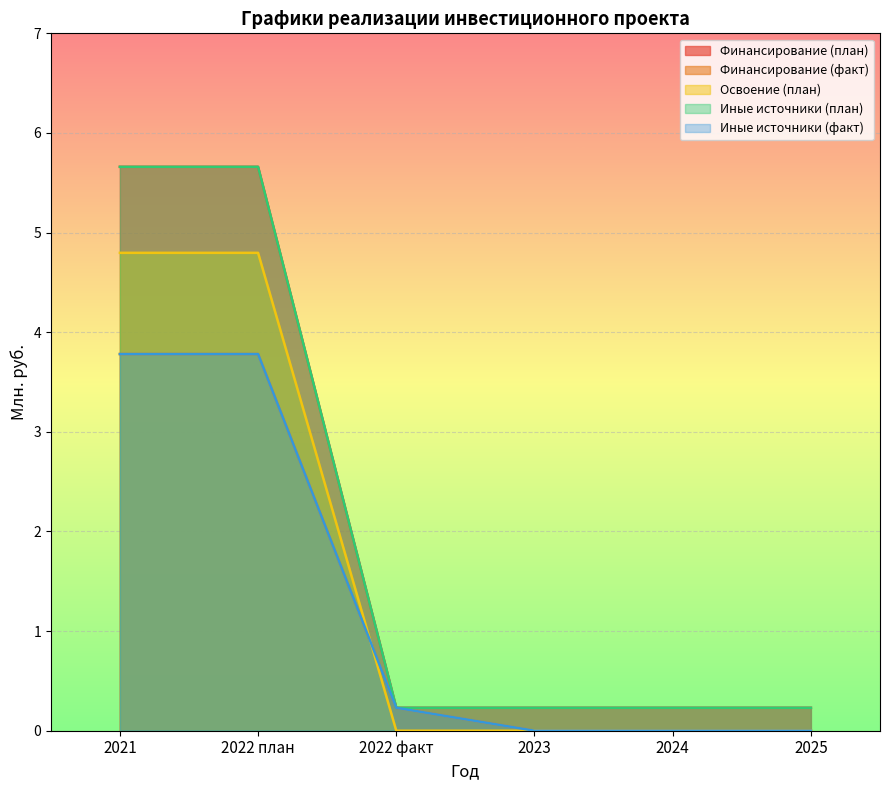

True or false: Освоение (план) and Финансирование (план) cross at least once.

False